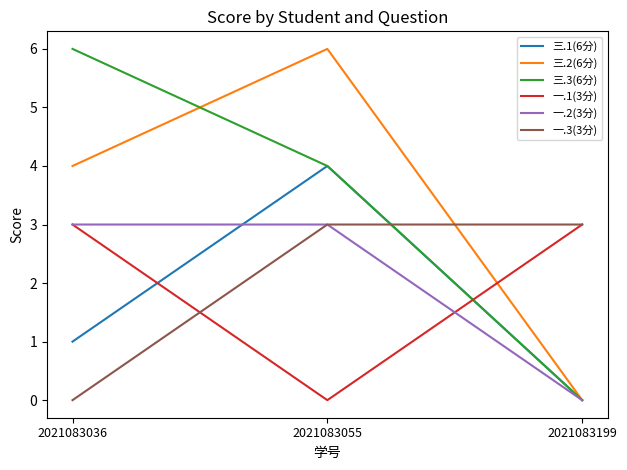

What is the spread (max minus min) of values at 2021083036?

6